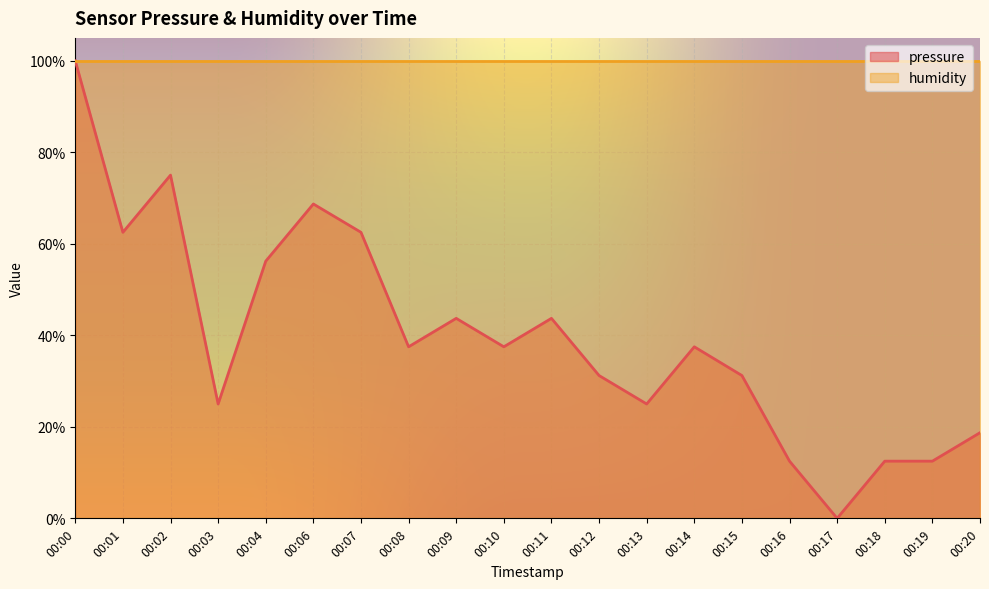

Which series has the largest range (max minus min)?

pressure